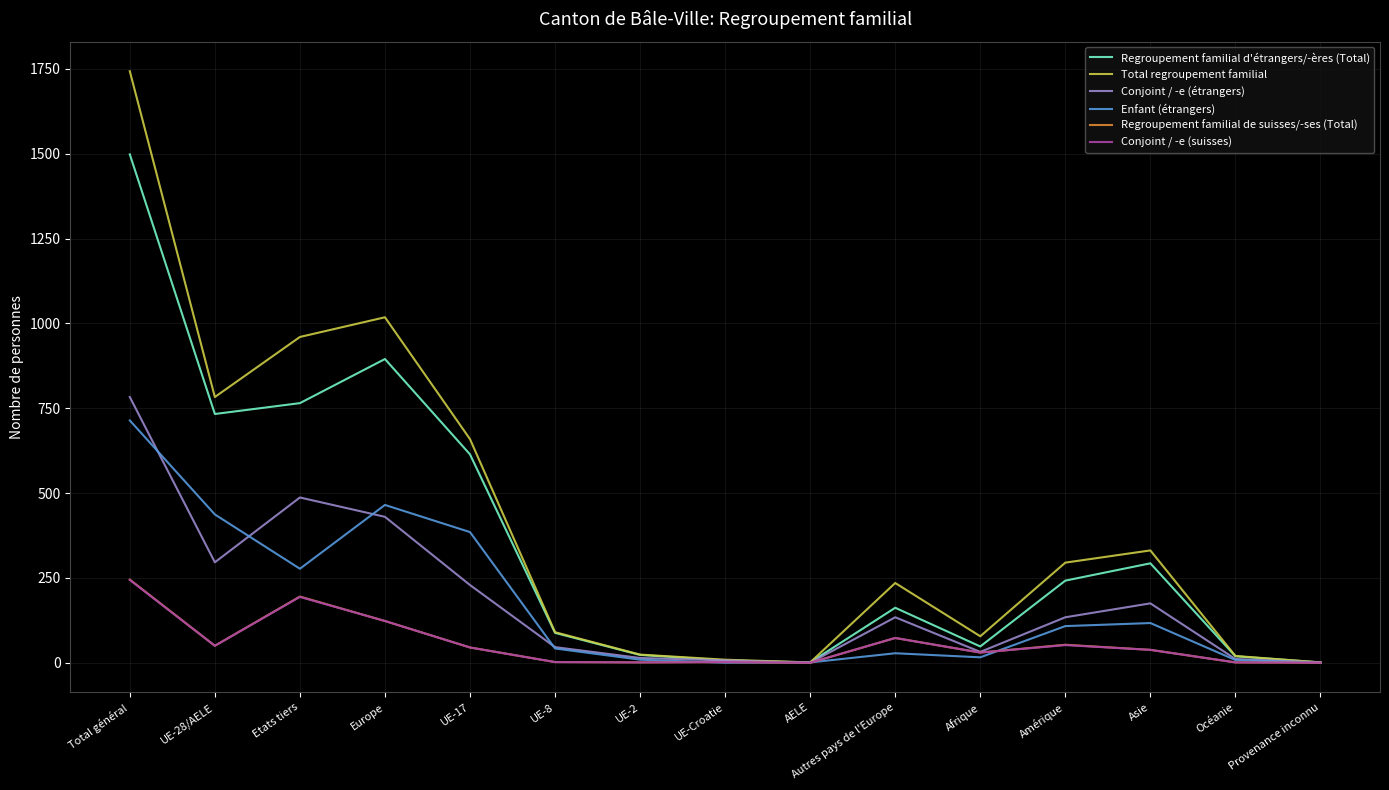

What is the spread (max minus min) of values at Total général?

1499